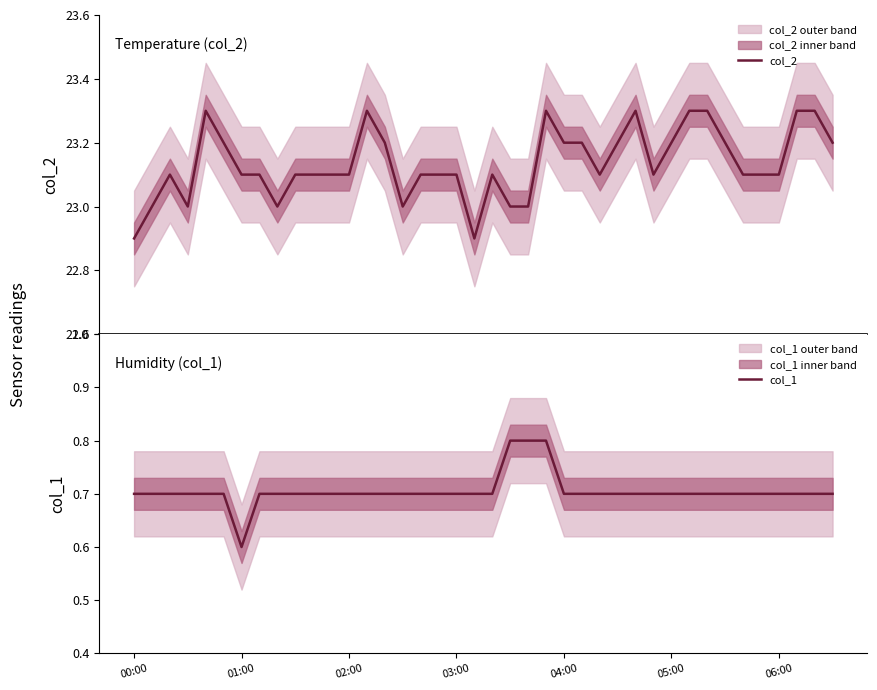

Reading right to left, extract all data points from this chart.

col_2: 23.2	23.3	23.3	23.1	23.1	23.1	23.2	23.3	23.3	23.2	23.1	23.3	23.2	23.1	23.2	23.2	23.3	23.0	23.0	23.1	22.9	23.1	23.1	23.1	23.0	23.2	23.3	23.1	23.1	23.1	23.1	23.0	23.1	23.1	23.2	23.3	23.0	23.1	23.0	22.9
col_1: 0.7	0.7	0.7	0.7	0.7	0.7	0.7	0.7	0.7	0.7	0.7	0.7	0.7	0.7	0.7	0.7	0.8	0.8	0.8	0.7	0.7	0.7	0.7	0.7	0.7	0.7	0.7	0.7	0.7	0.7	0.7	0.7	0.7	0.6	0.7	0.7	0.7	0.7	0.7	0.7